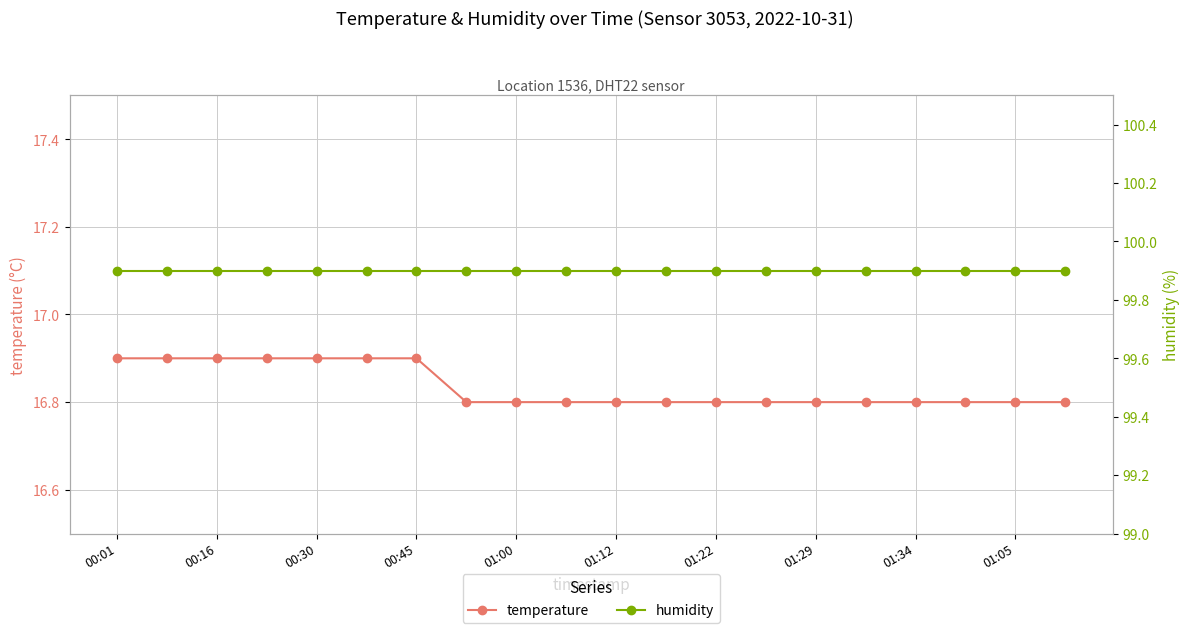

What is the minimum value for humidity?

99.9